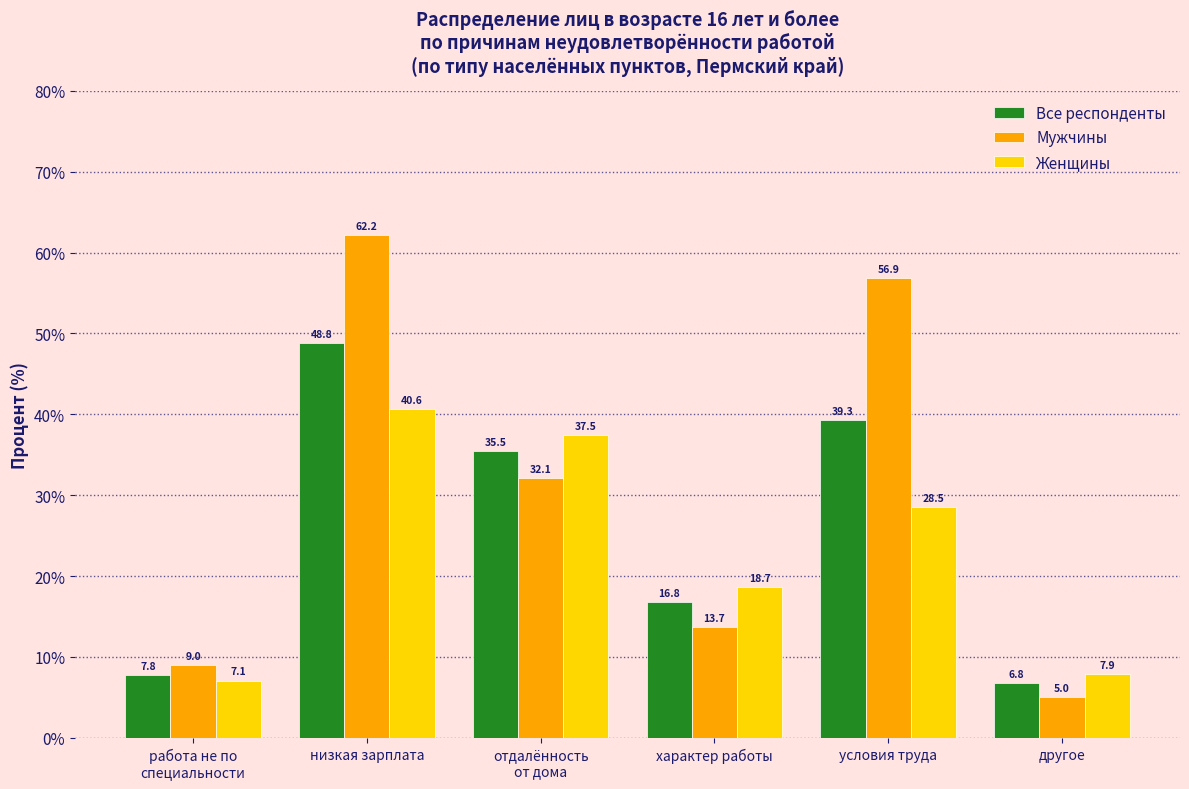

Reading left to right, list all the values displayed in this chart.

Все респонденты: 7.8	48.8	35.5	16.8	39.3	6.8
Мужчины: 9.0	62.2	32.1	13.7	56.9	5.0
Женщины: 7.1	40.6	37.5	18.7	28.5	7.9